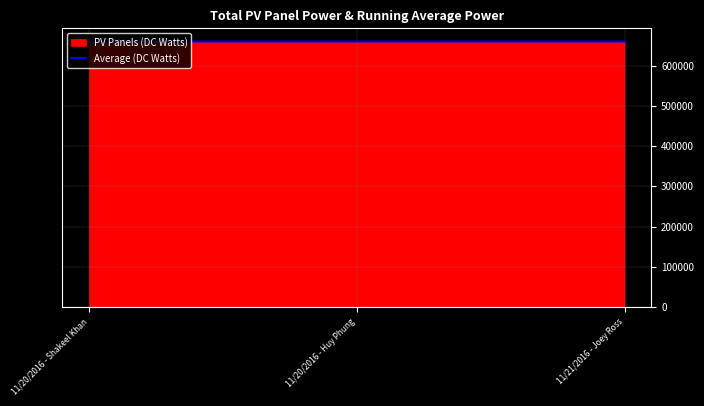

What is the label of the 1st point from the right?

11/21/2016 - Joey Ross